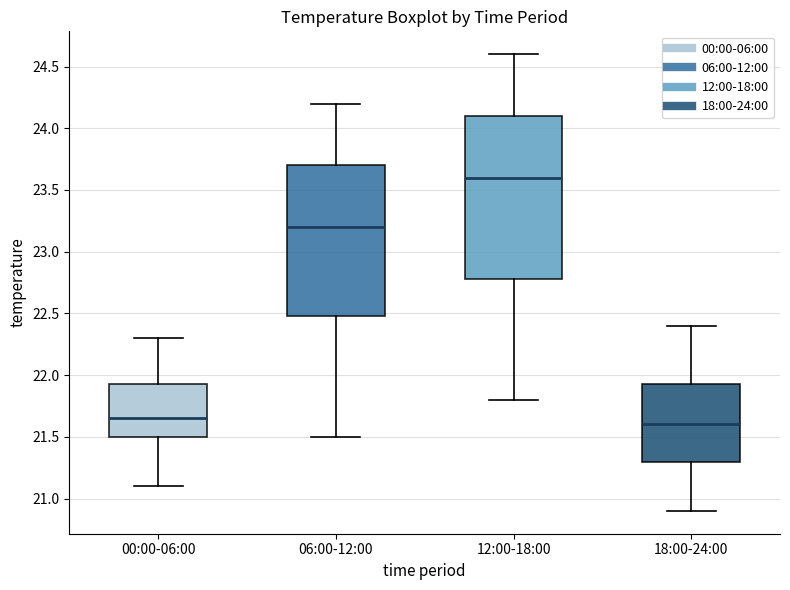

Reading left to right, transcribe this box plot: for each box, give where its median line is, the range the box spans, and where its two whiskers end, as read against the y-axis. The values are not printed on the chart, so give them approximately, as read against the axis.

00:00-06:00: median 21.65, box 21.50 to 21.95, whiskers 21.10 to 22.30
06:00-12:00: median 23.20, box 22.50 to 23.70, whiskers 21.50 to 24.20
12:00-18:00: median 23.60, box 22.80 to 24.10, whiskers 21.80 to 24.60
18:00-24:00: median 21.60, box 21.30 to 21.95, whiskers 20.90 to 22.40